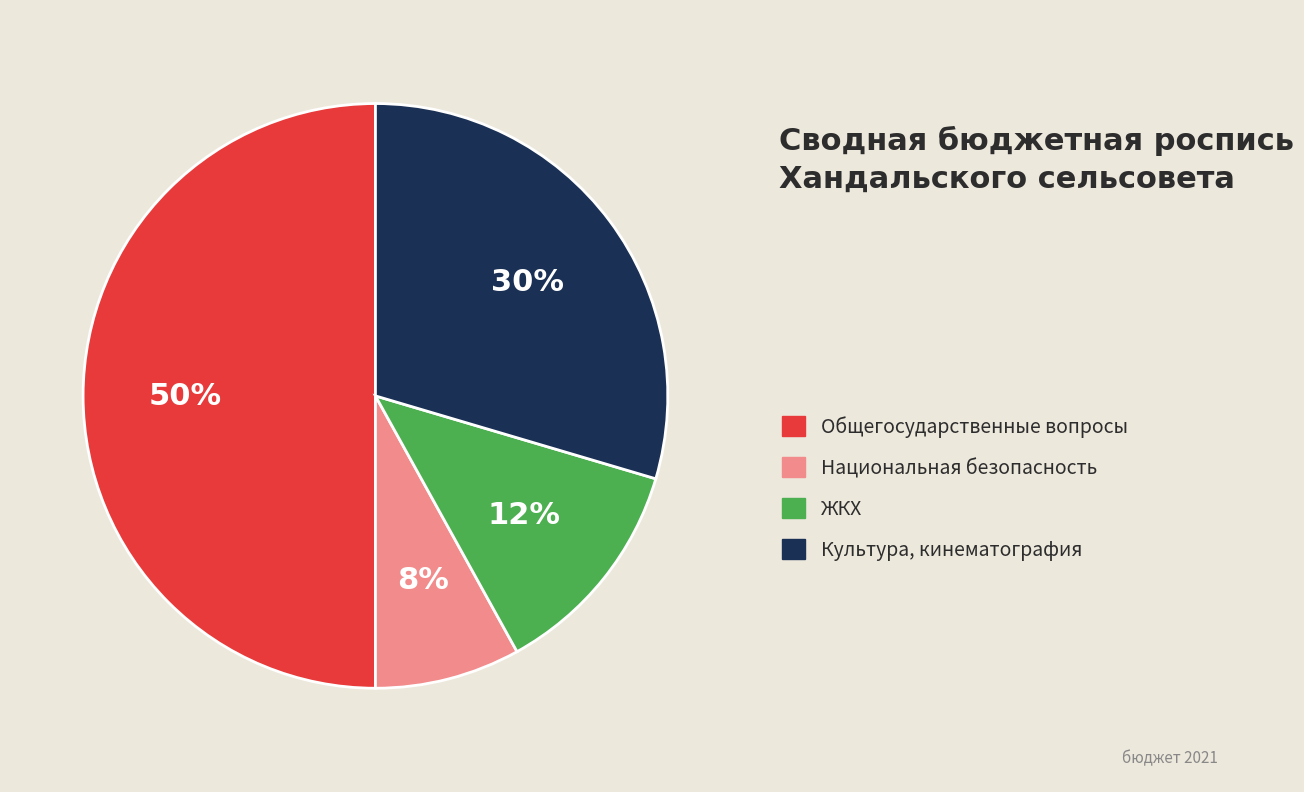

To the nearest percent, what is the average slice percentage?

25%